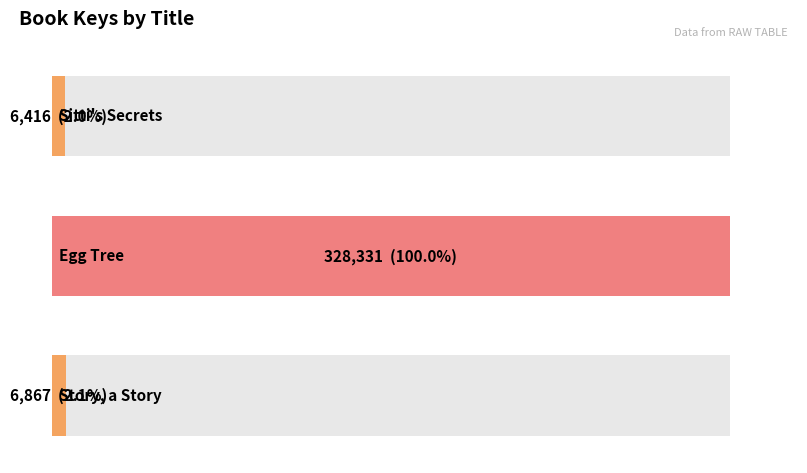

What is the sum of all values?

341614